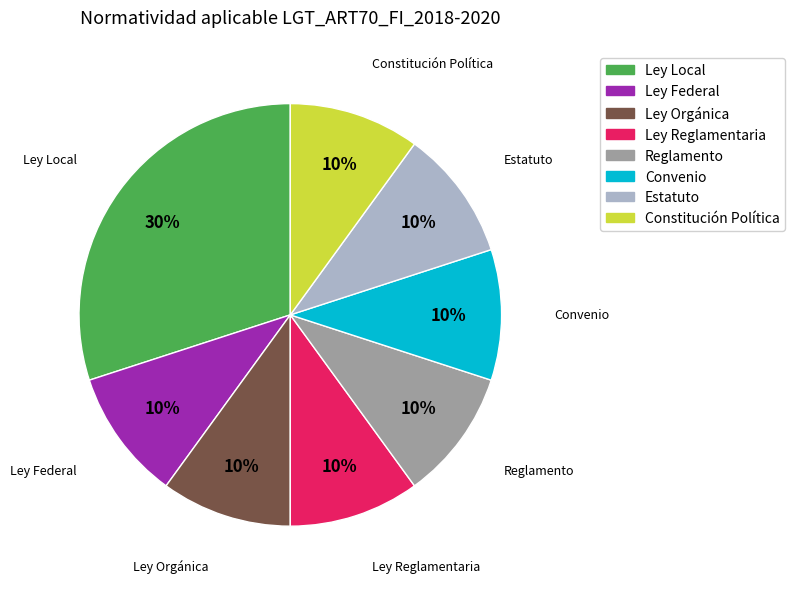

Is it true that Ley Reglamentaria is 10% of the pie?

True